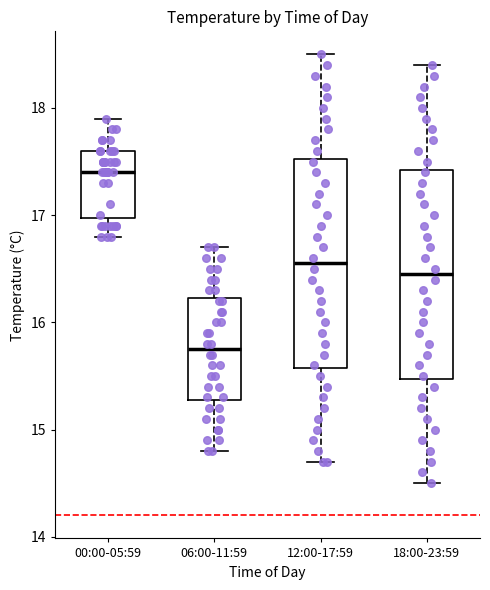

Where is the lower edge of the box for 18:00-23:59 on the y-axis? The values are not printed on the chart, so give them approximately, as read against the axis.

15.5